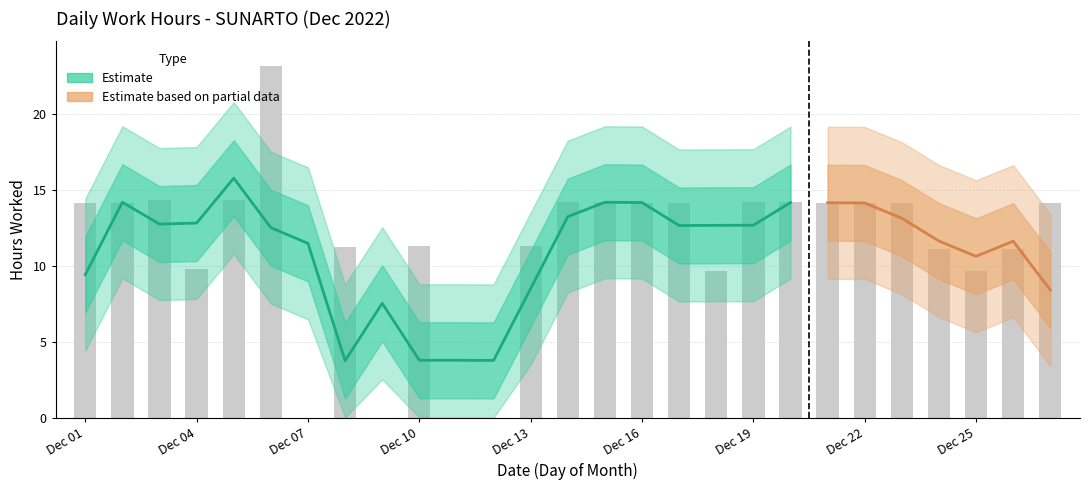

Is it true that the value at 17 is 18.4?

False